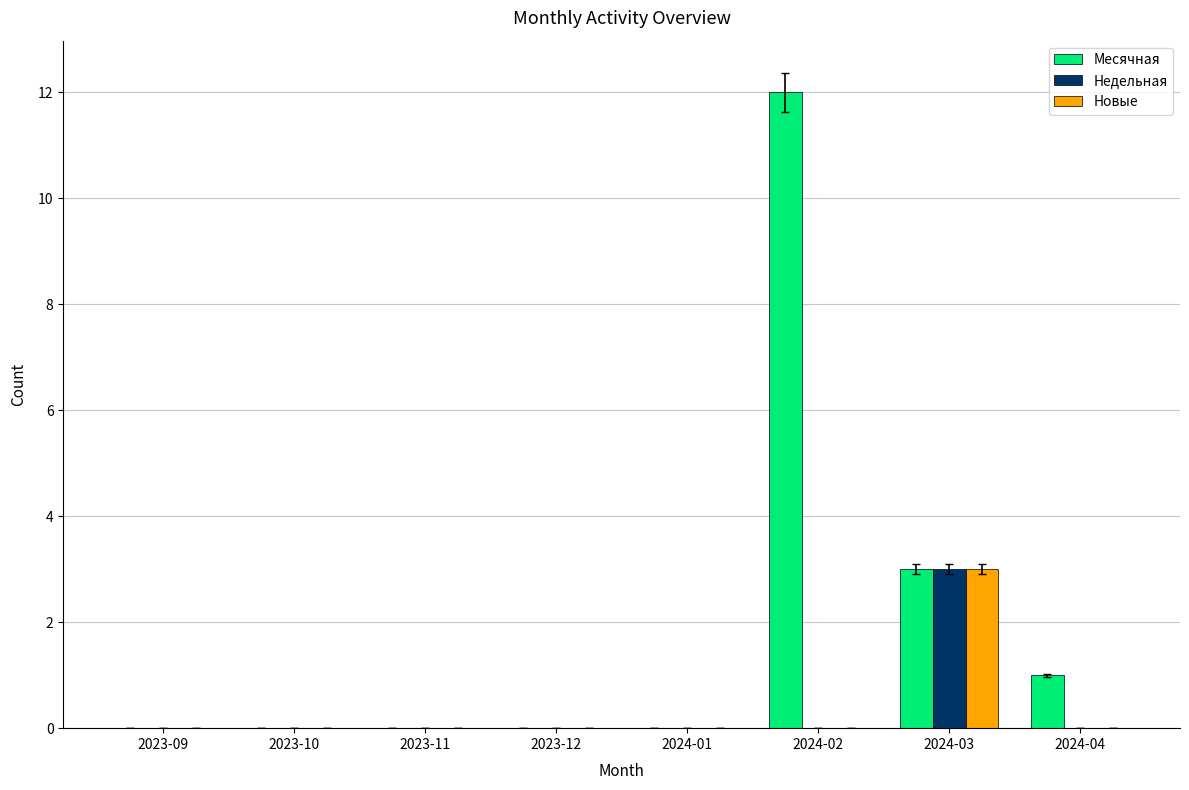

The value of Новые at 2024-02 is 2. True or false?

False